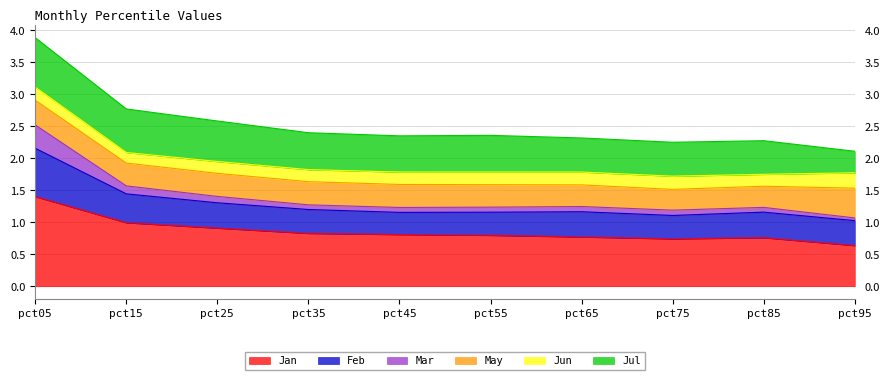

True or false: Feb and Jan cross at least once.

False